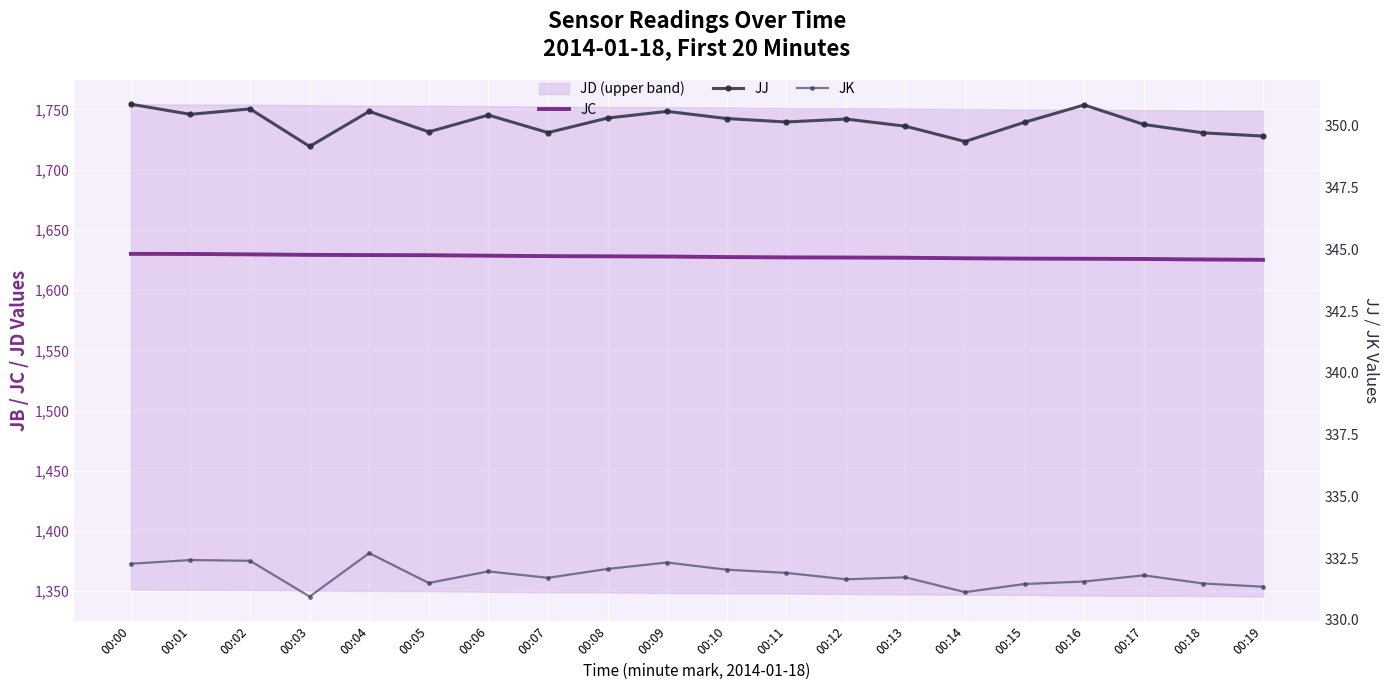

At which label is JJ closest to 350?

00:13